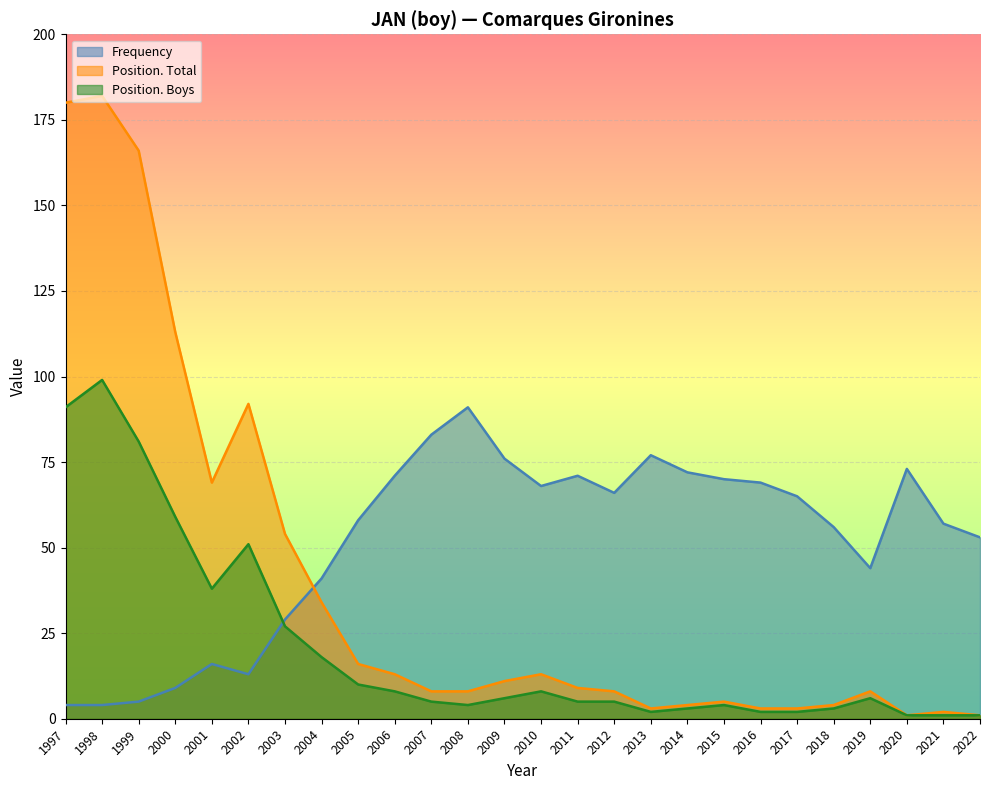

Which category has the highest value in the Frequency series?

2008